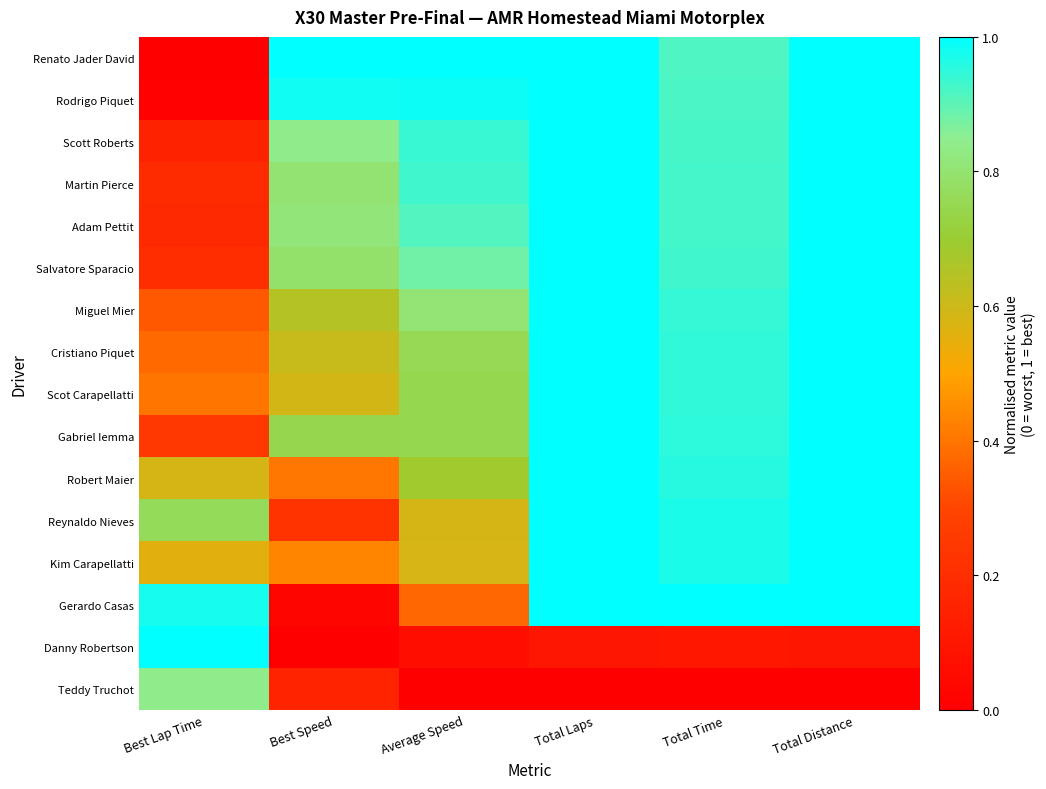

Which series has the largest range (max minus min)?

Renato Jader David